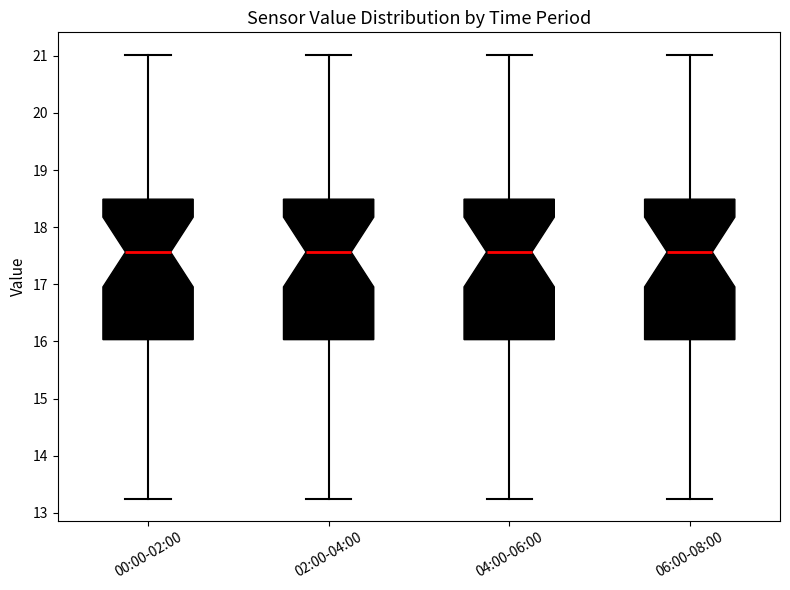

Reading left to right, read every box against the y-axis: the position of its median line, the range the box covers, and the ends of its whiskers. The values are not printed on the chart, so give them approximately, as read against the axis.

00:00-02:00: median 17.6, box 16.0 to 18.5, whiskers 13.3 to 21.0
02:00-04:00: median 17.6, box 16.0 to 18.5, whiskers 13.3 to 21.0
04:00-06:00: median 17.6, box 16.0 to 18.5, whiskers 13.3 to 21.0
06:00-08:00: median 17.6, box 16.0 to 18.5, whiskers 13.3 to 21.0